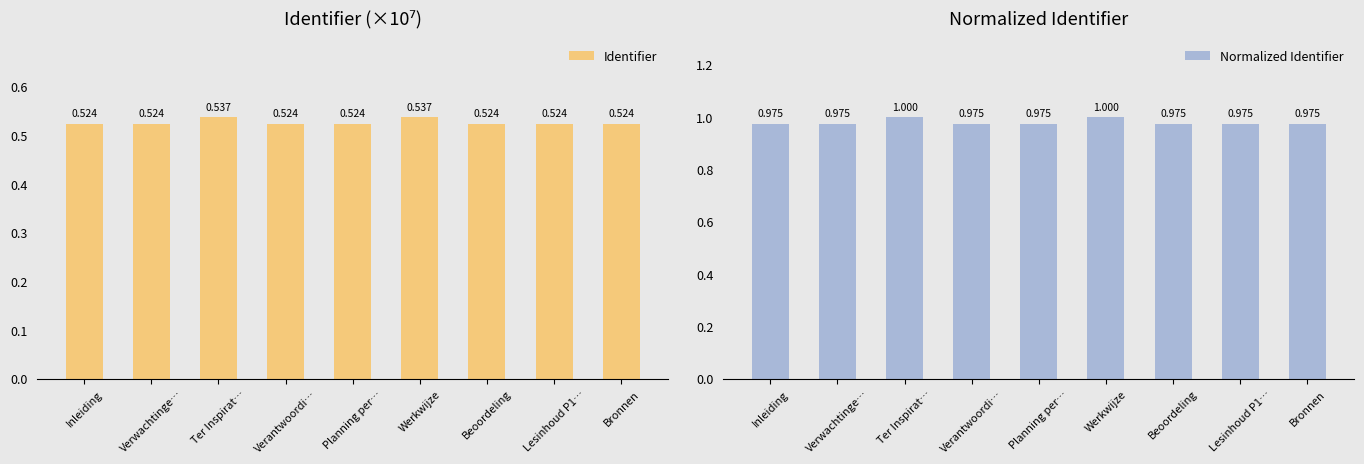

Rank the series at Bronnen from lowest to highest value.

Identifier, Normalized Identifier